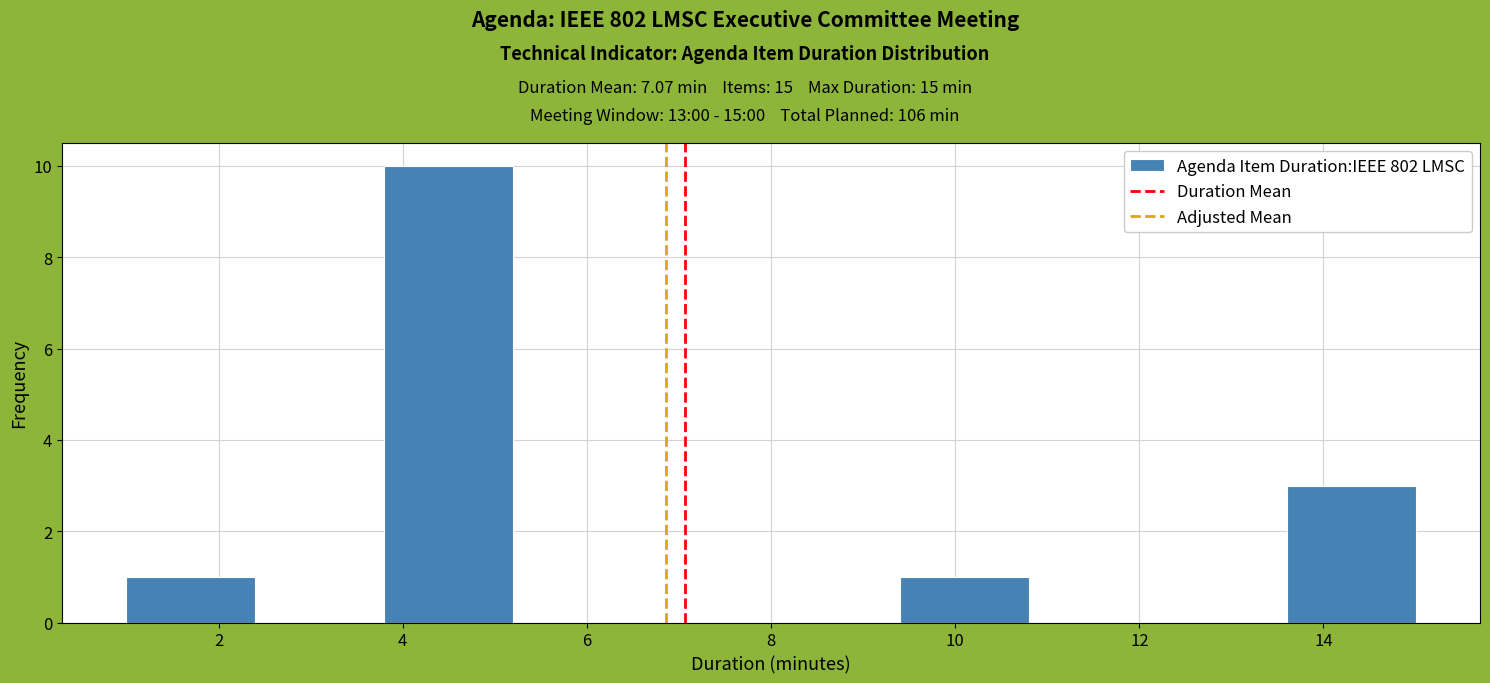

Reading left to right, transcribe this chart: for each bar, give the range it covers on the x-axis and its height. The values are not printed on the chart, so give them approximately, as read against the axis.

1.0 to 2.4: 1
2.4 to 3.8: 0
3.8 to 5.2: 10
5.2 to 6.6: 0
6.6 to 8.0: 0
8.0 to 9.4: 0
9.4 to 10.8: 1
10.8 to 12.2: 0
12.2 to 13.6: 0
13.6 to 15.0: 3